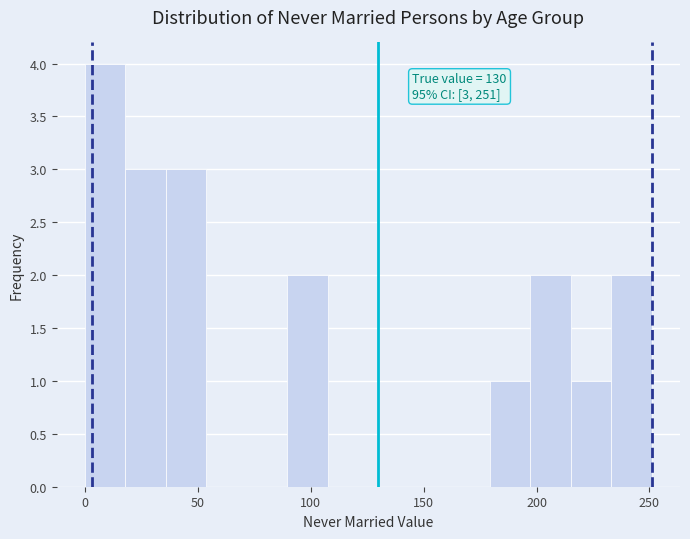

Around what value on the x-axis is the tallest bar? Give the approximate position of its centre, as read against the axis.

10